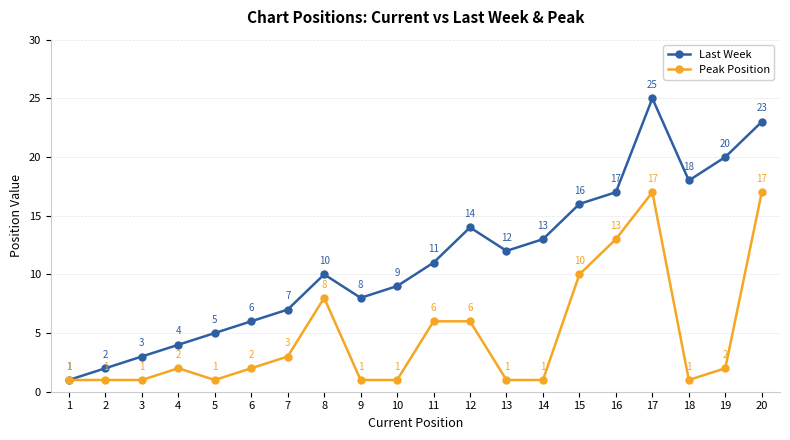

Where is Peak Position nearest to the value 9?

8